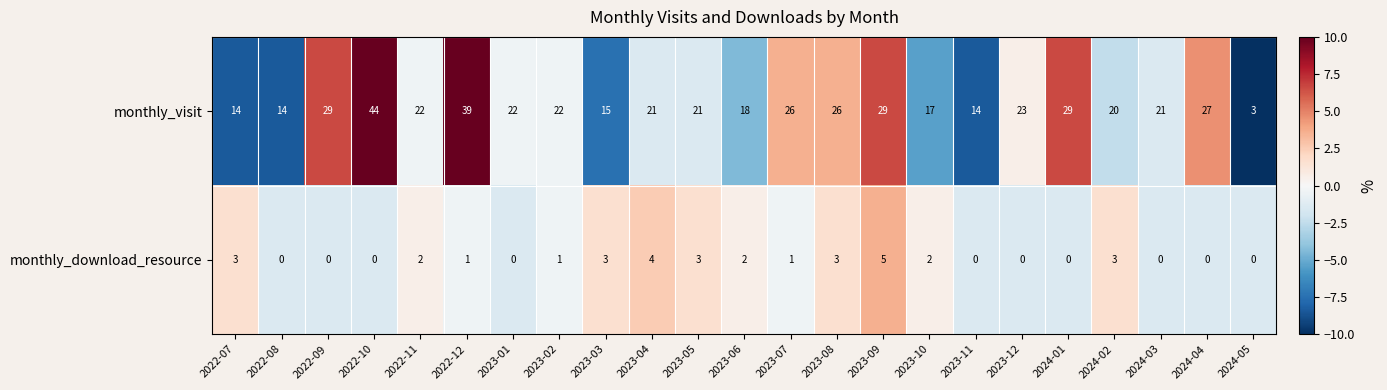

At which label does monthly_visit reach its minimum?

2024-05